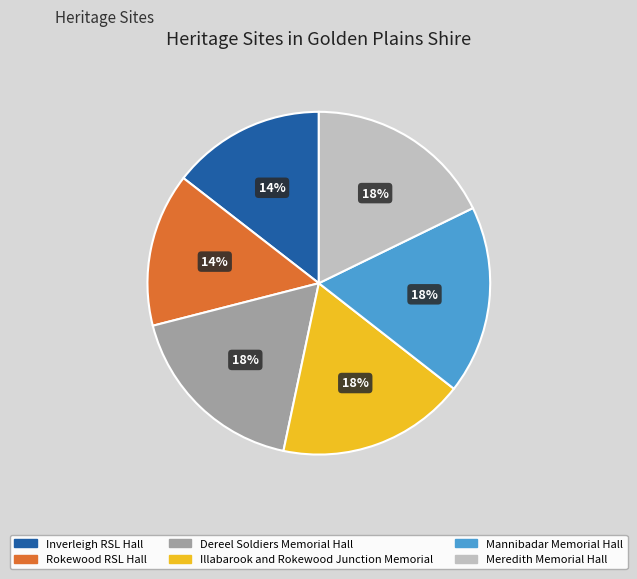

To the nearest percent, what portion does Meredith Memorial Hall represent?

18%